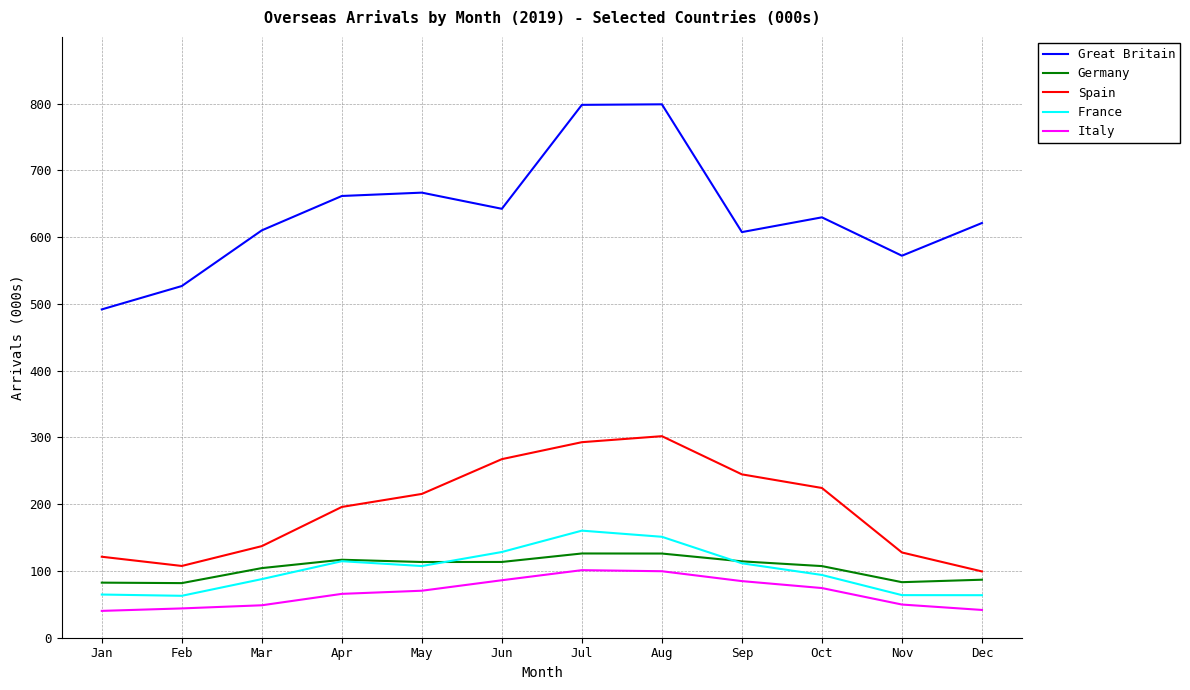

True or false: Italy has a value of 41.6 at Dec.

True